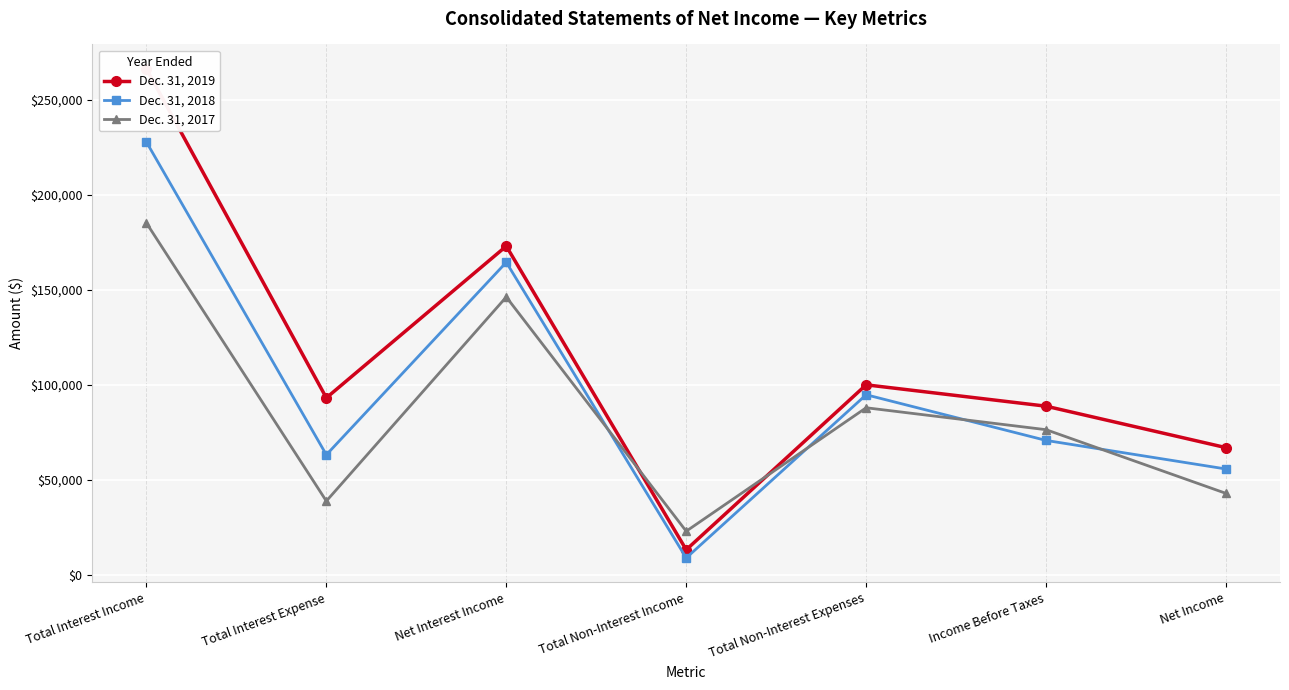

Is the value of Dec. 31, 2017 at Net Interest Income greater than the value of Dec. 31, 2018 at Total Non-Interest Income?

Yes